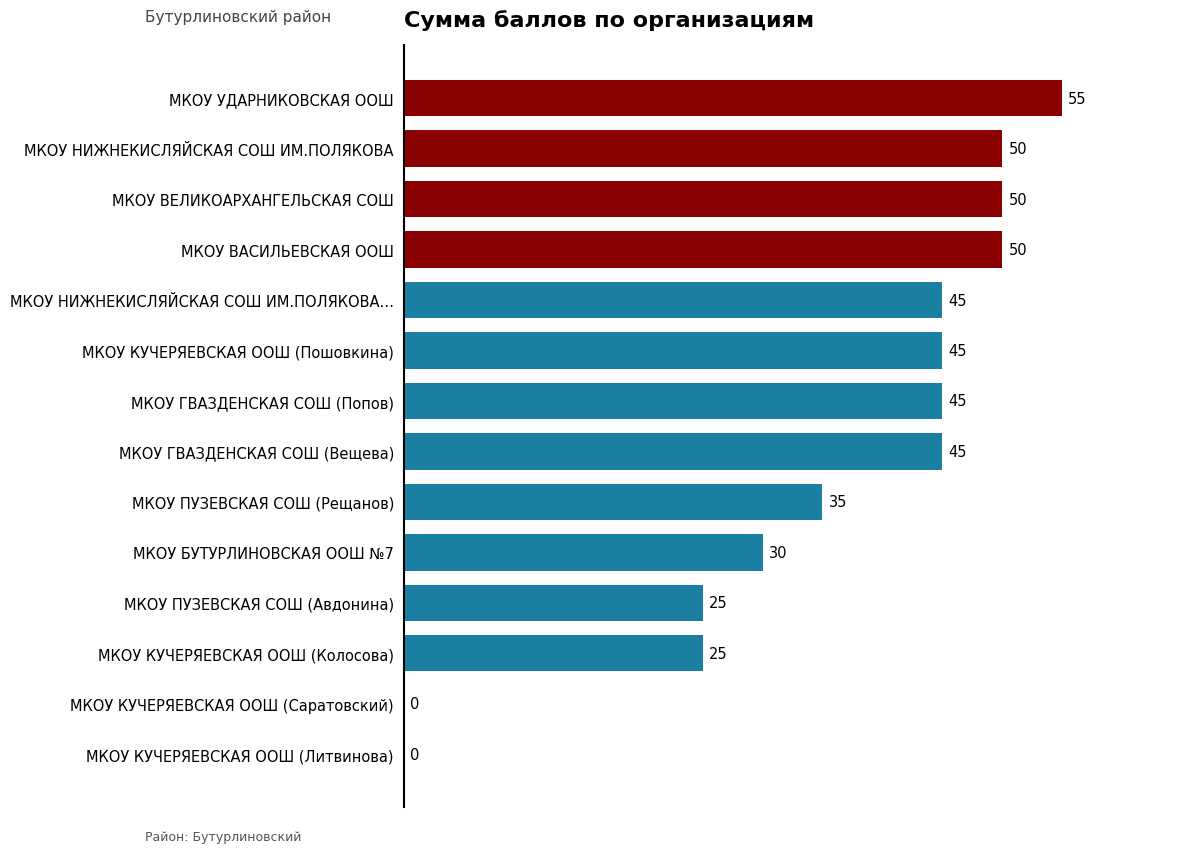

Is it true that the value at МКОУ ВЕЛИКОАРХАНГЕЛЬСКАЯ СОШ is 70?

False